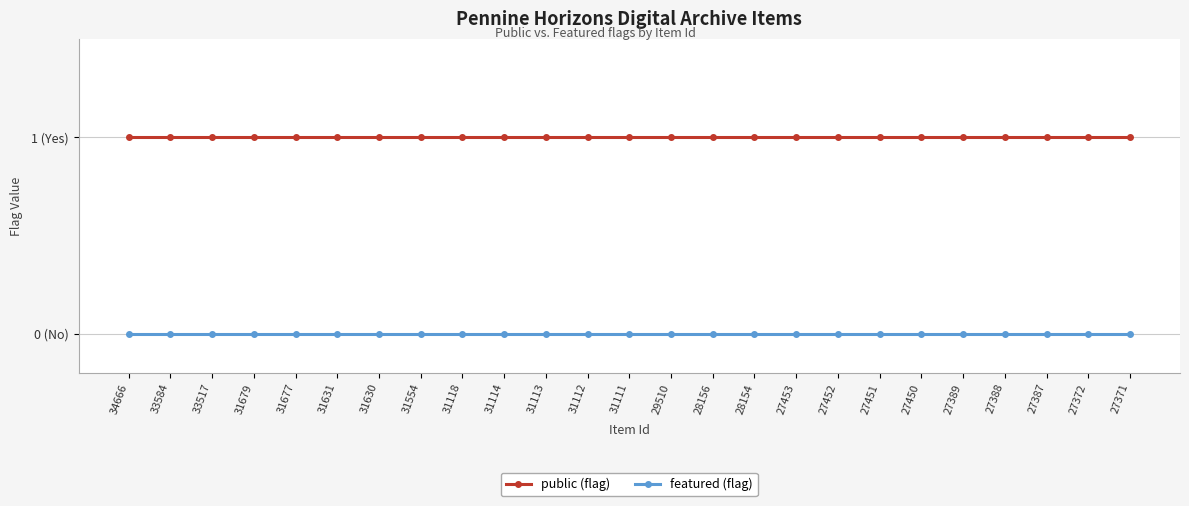

True or false: public (flag) and featured (flag) cross at least once.

False